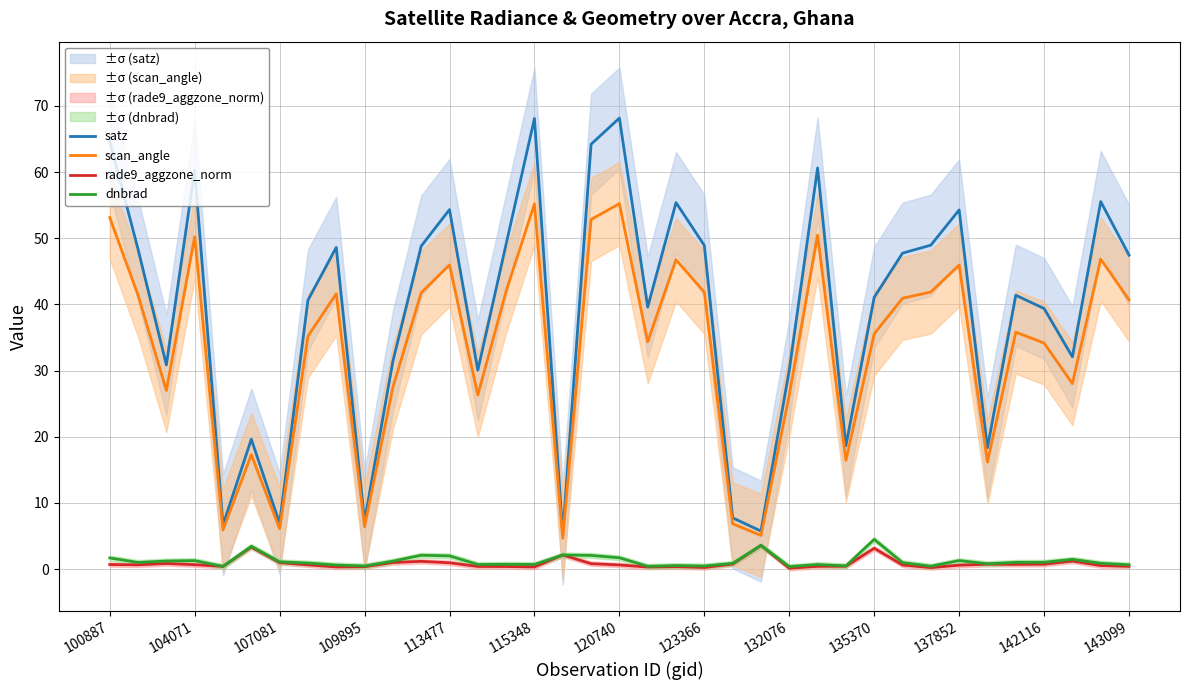

Reading right to left, list all the values displayed in this chart.

satz: 47.4	55.5	32.1	39.4	41.4	18.3	54.3	48.9	47.7	41.1	18.6	60.6	30.1	5.7	7.7	48.9	55.4	39.6	68.1	64.2	5.3	68.1	49.1	30.0	54.3	48.8	31.4	7.2	48.6	40.6	6.9	19.6	6.7	60.3	30.8	48.3	64.7
scan_angle: 40.7	46.8	28.0	34.1	35.8	16.2	45.9	41.9	40.9	35.5	16.4	50.5	26.3	5.1	6.8	41.8	46.7	34.3	55.2	52.8	4.7	55.2	42.0	26.3	46.0	41.7	27.5	6.4	41.6	35.2	6.1	17.3	5.9	50.2	27.0	41.4	53.1
rade9_aggzone_norm: 0.4	0.5	1.2	0.7	0.7	0.7	0.6	0.2	0.6	3.1	0.4	0.4	0.1	3.6	0.7	0.2	0.4	0.3	0.6	0.8	2.1	0.3	0.4	0.4	0.9	1.2	1.0	0.3	0.3	0.6	1.0	3.3	0.4	0.7	0.8	0.6	0.7
dnbrad: 0.6	0.9	1.5	1.0	1.0	0.8	1.3	0.4	1.0	4.5	0.5	0.7	0.4	3.6	0.9	0.5	0.5	0.4	1.7	2.1	2.1	0.7	0.7	0.7	2.0	2.1	1.2	0.5	0.6	0.9	1.1	3.4	0.4	1.3	1.2	1.0	1.7